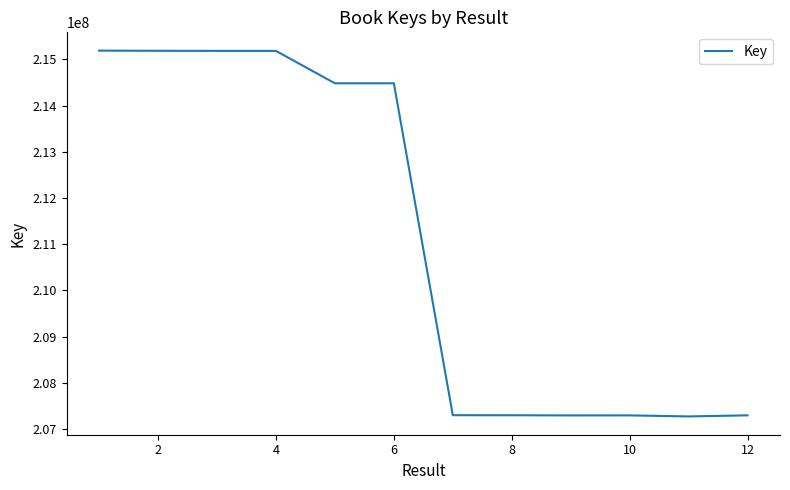

What is the difference between the maximum and minimum values?

7922095